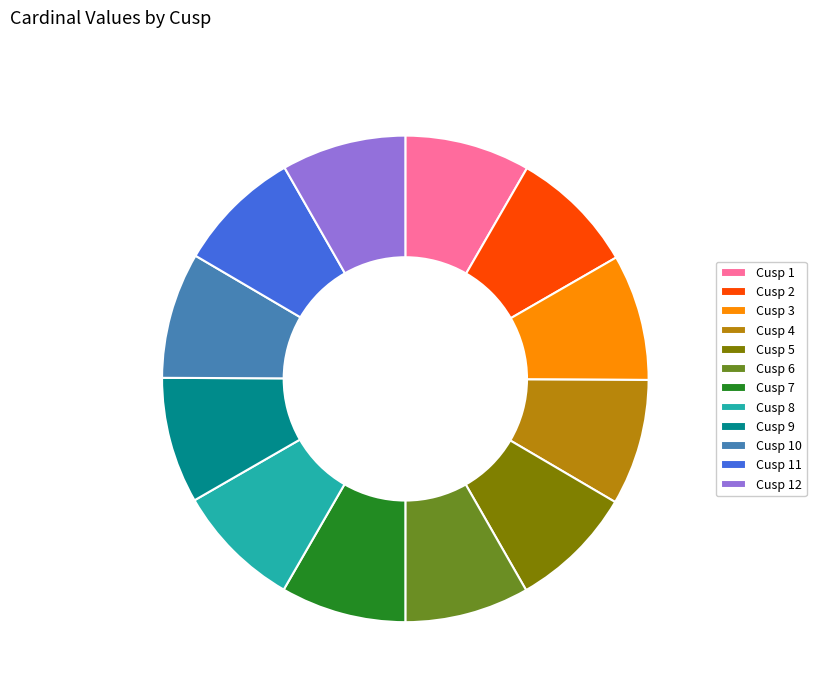

The Cusp 2 slice represents 8% of the pie. True or false?

True